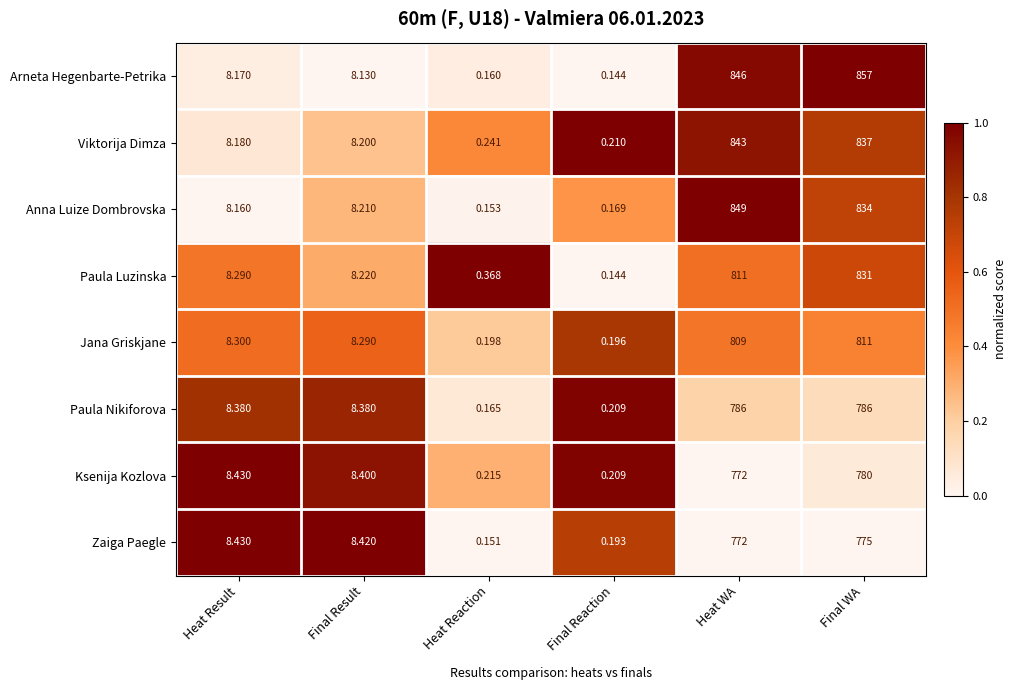

List the series in order of their peak value, highest first.

Arneta Hegenbarte-Petrika, Anna Luize Dombrovska, Viktorija Dimza, Paula Luzinska, Jana Griskjane, Paula Nikiforova, Ksenija Kozlova, Zaiga Paegle